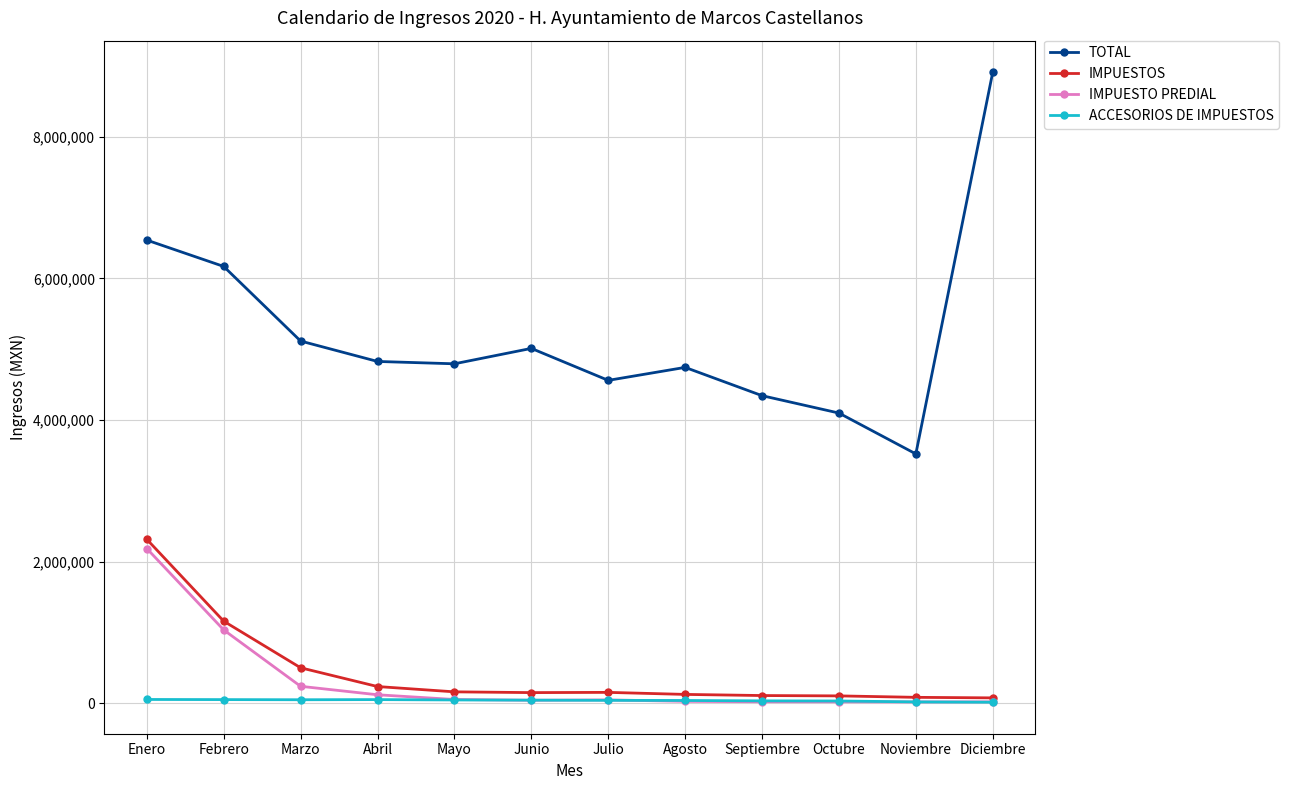

What is the total value across all series at Marzo?

5899305